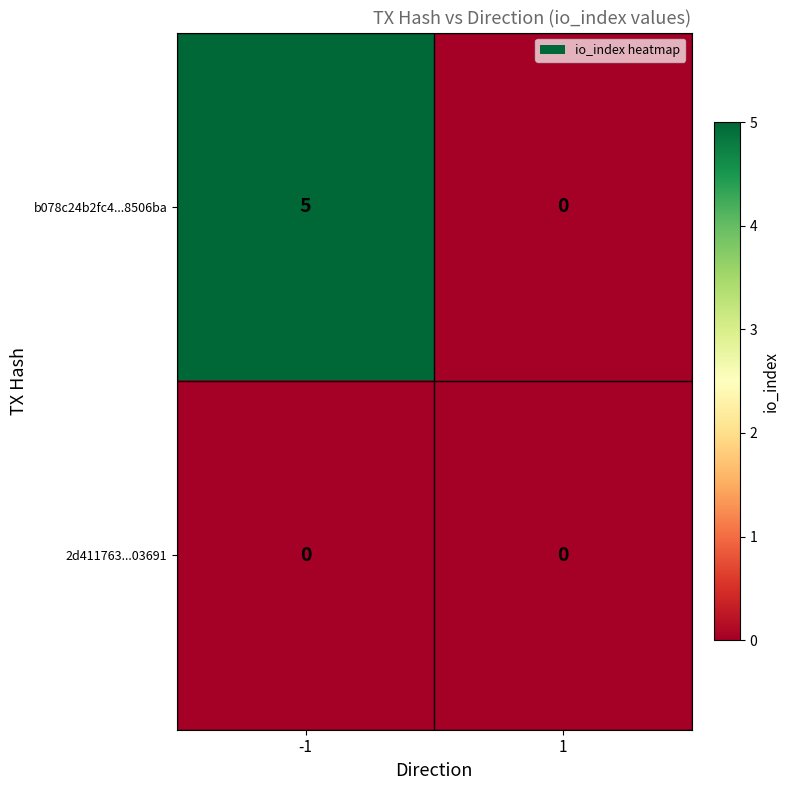

What is the maximum value for b078c24b2fc4...8506ba?

5